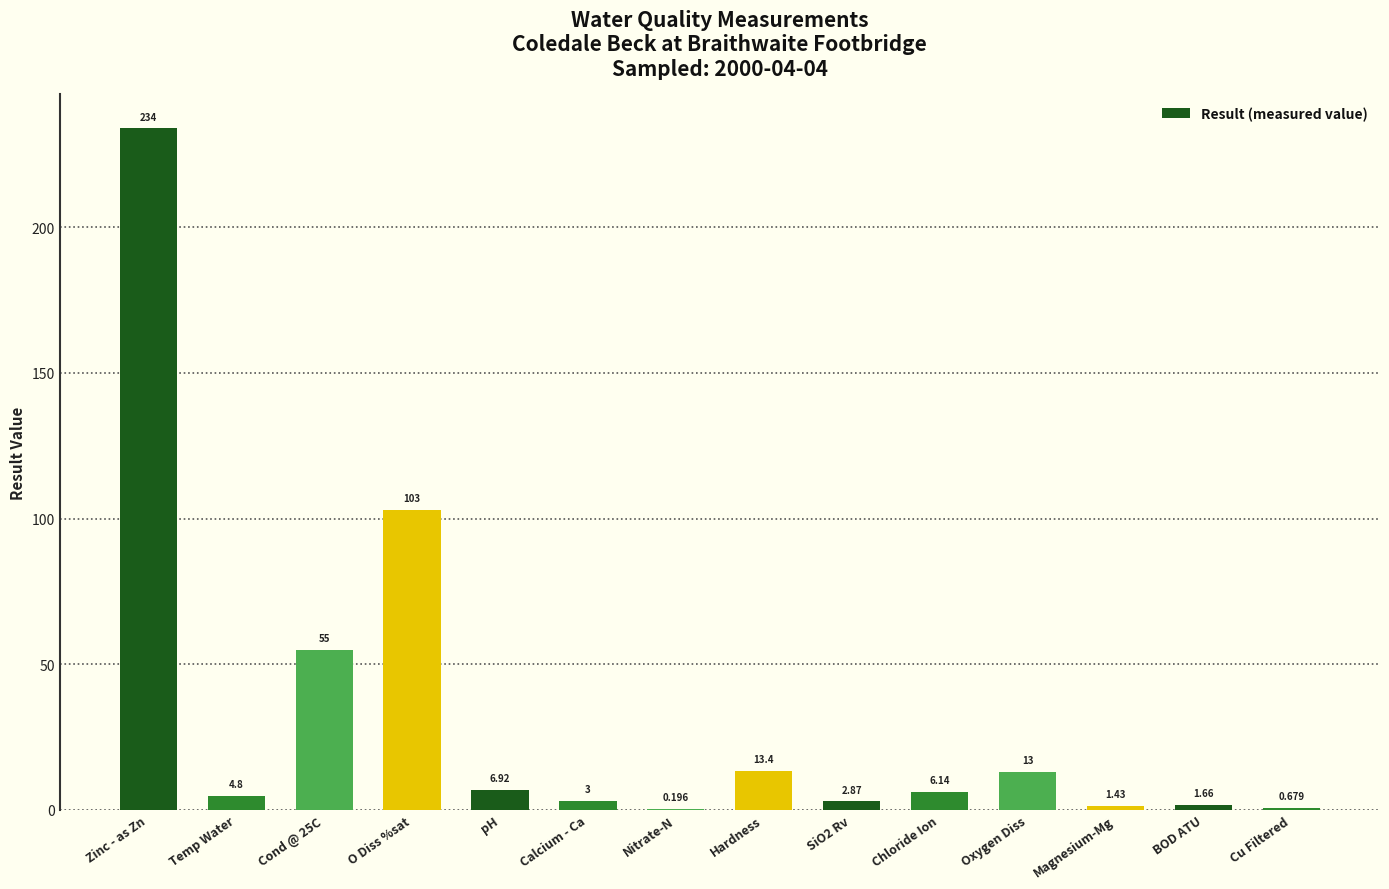

At which label does the data first exceed 6?

Zinc - as Zn